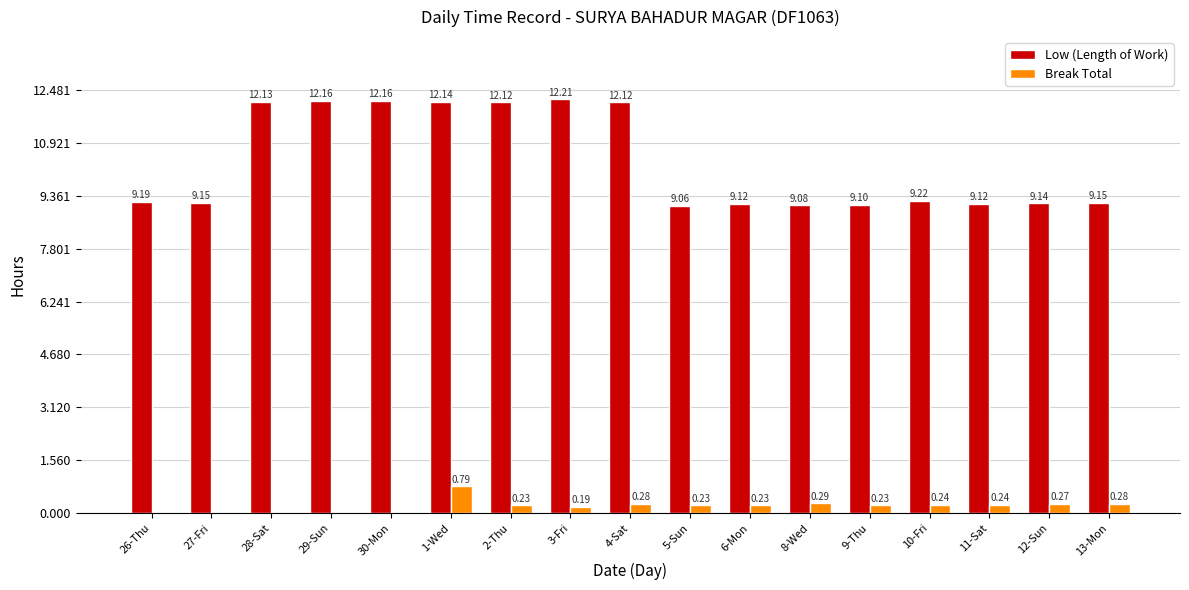

Are the bars horizontal?

No